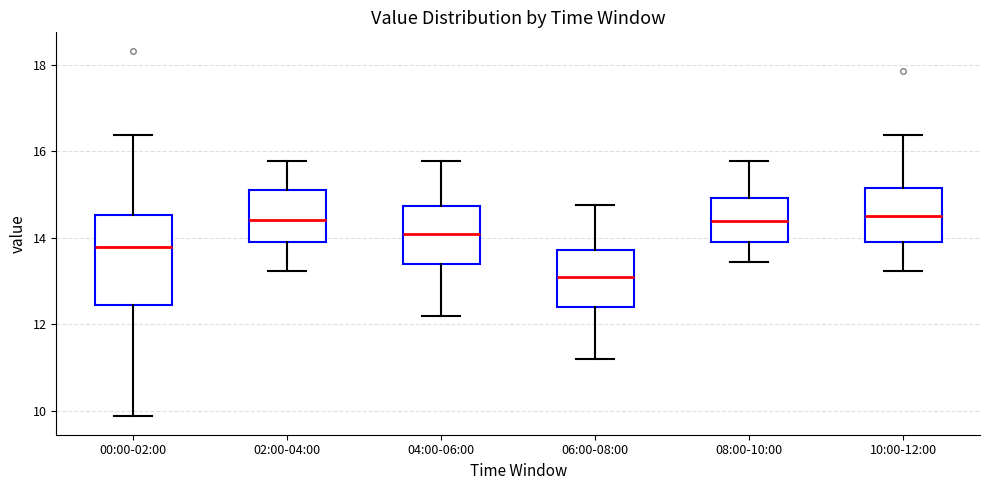

Reading left to right, transcribe this box plot: for each box, give where its median line is, the range the box spans, and where its two whiskers end, as read against the y-axis. The values are not printed on the chart, so give them approximately, as read against the axis.

00:00-02:00: median 13.8, box 12.4 to 14.6, whiskers 9.8 to 16.4
02:00-04:00: median 14.4, box 14.0 to 15.2, whiskers 13.2 to 15.8
04:00-06:00: median 14.2, box 13.4 to 14.8, whiskers 12.2 to 15.8
06:00-08:00: median 13.2, box 12.4 to 13.8, whiskers 11.2 to 14.8
08:00-10:00: median 14.4, box 14.0 to 15.0, whiskers 13.4 to 15.8
10:00-12:00: median 14.6, box 14.0 to 15.2, whiskers 13.2 to 16.4